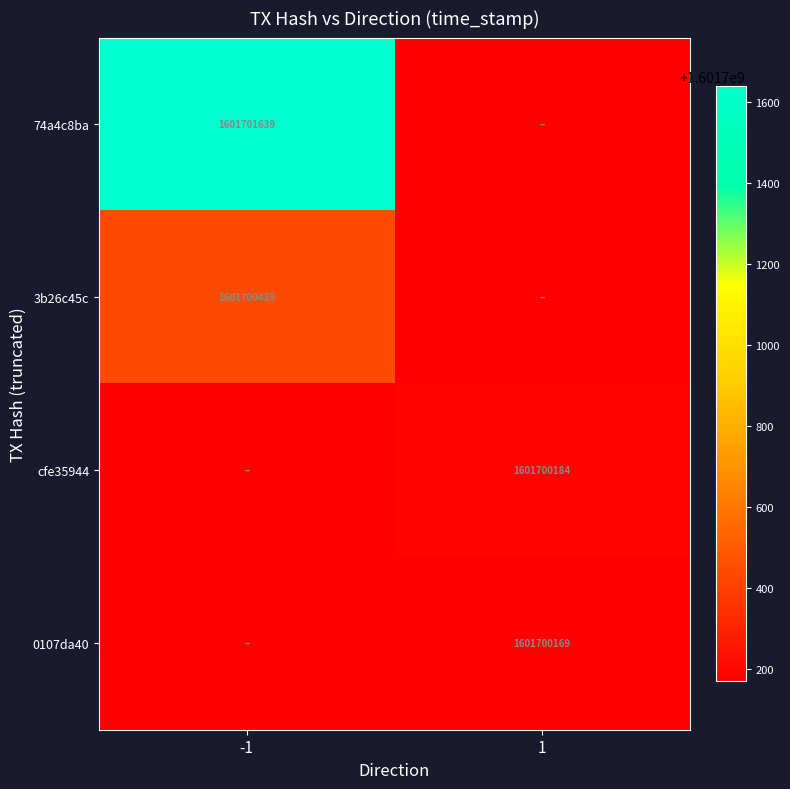

Which series has the widest spread of values?

74a4c8ba